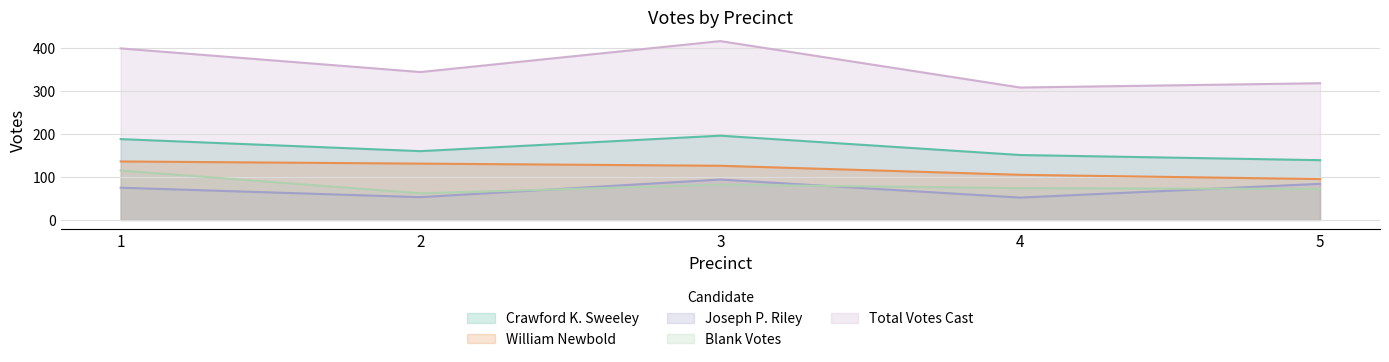

What are all the series names shown in the legend?

Crawford K. Sweeley, William Newbold, Joseph P. Riley, Blank Votes, Total Votes Cast